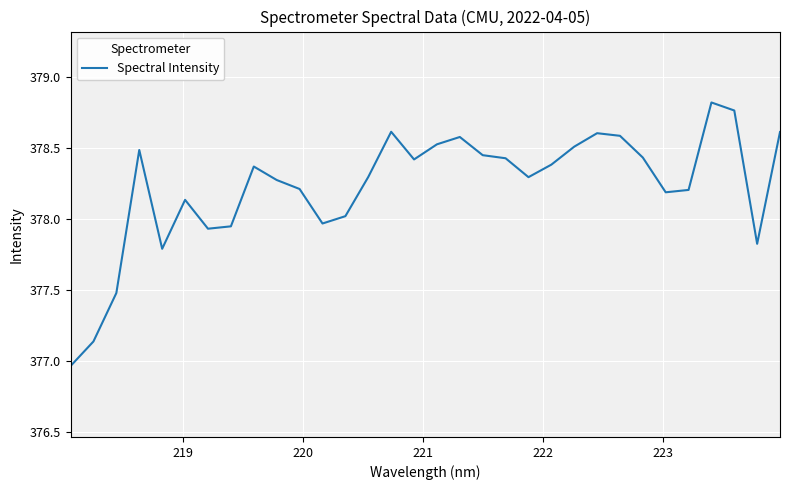

What is the difference between the maximum and minimum values?

1.9